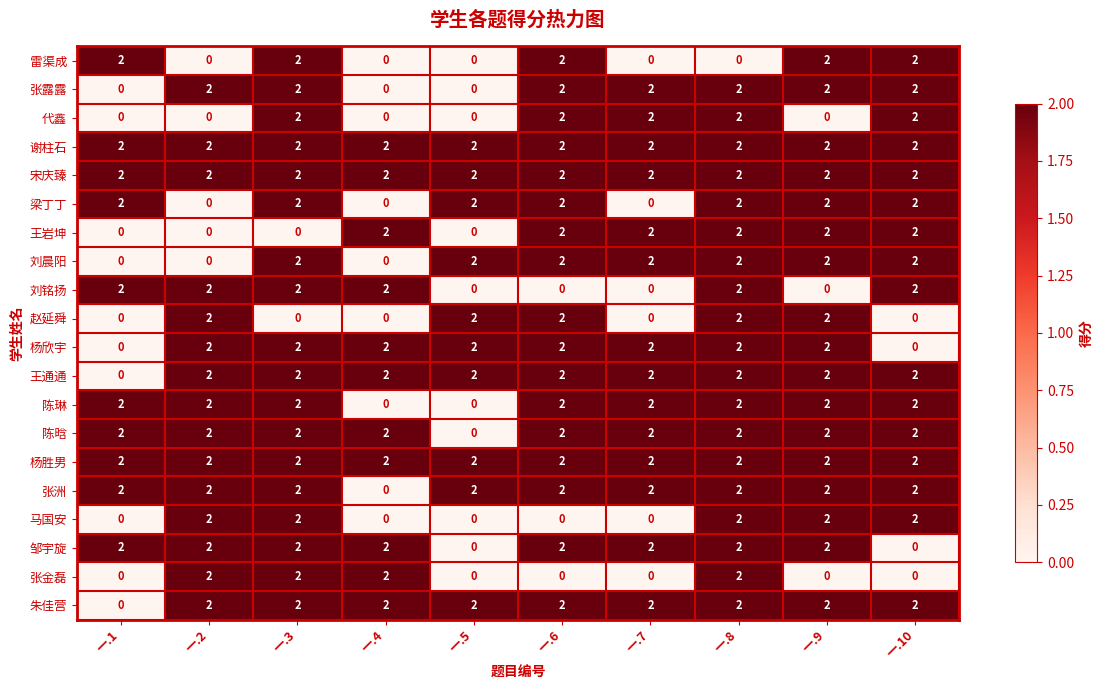

How many 雷渠成 values are between 0 and 2?

10